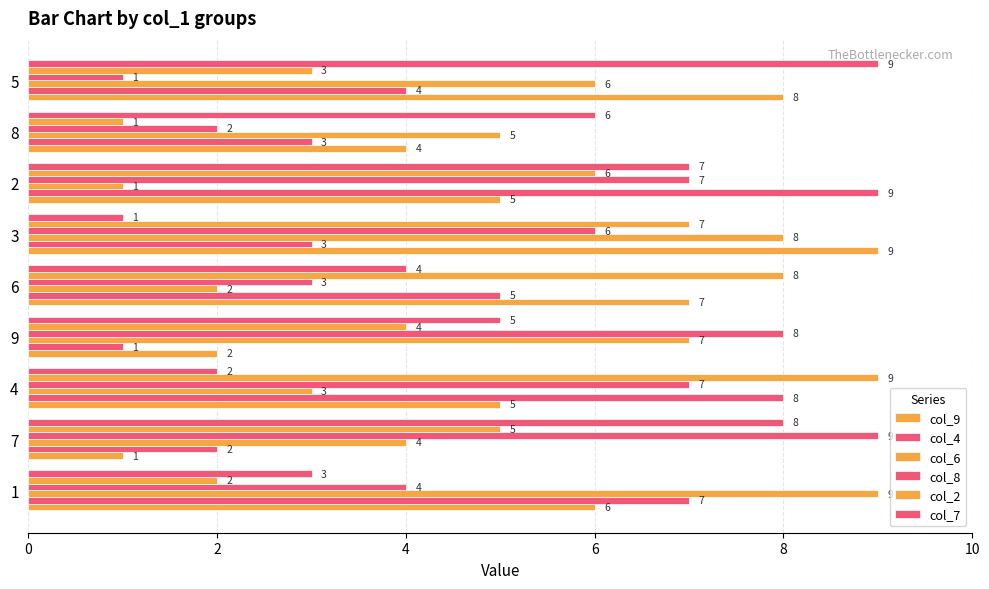

How many values in the col_6 series are below 5?

4